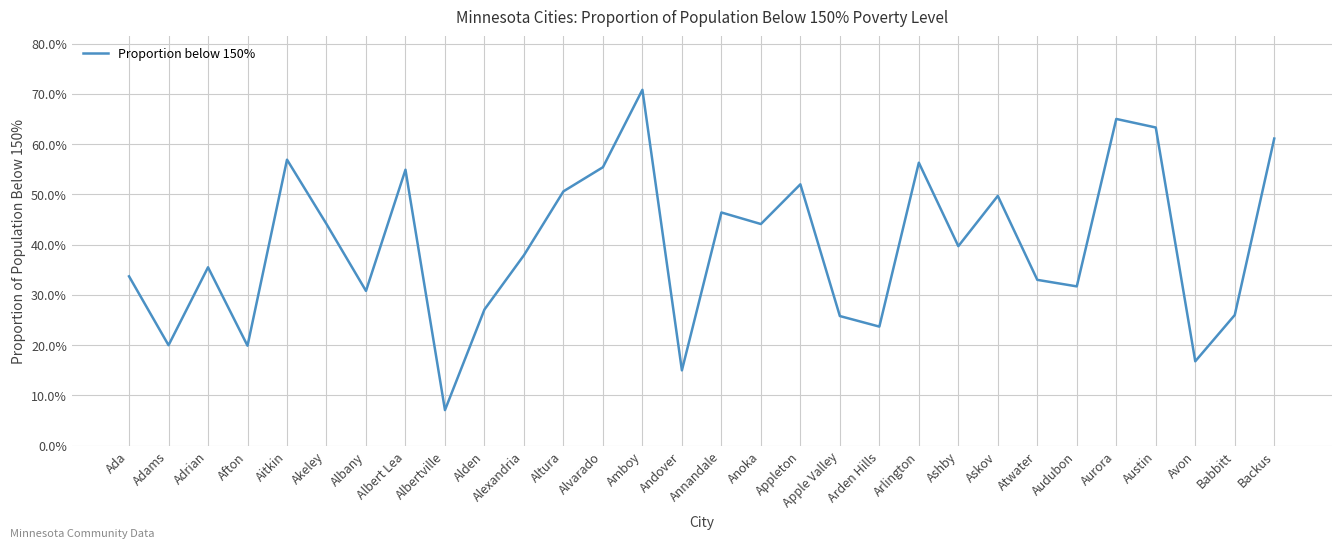

Is it true that the value at Austin is 0.3?

False